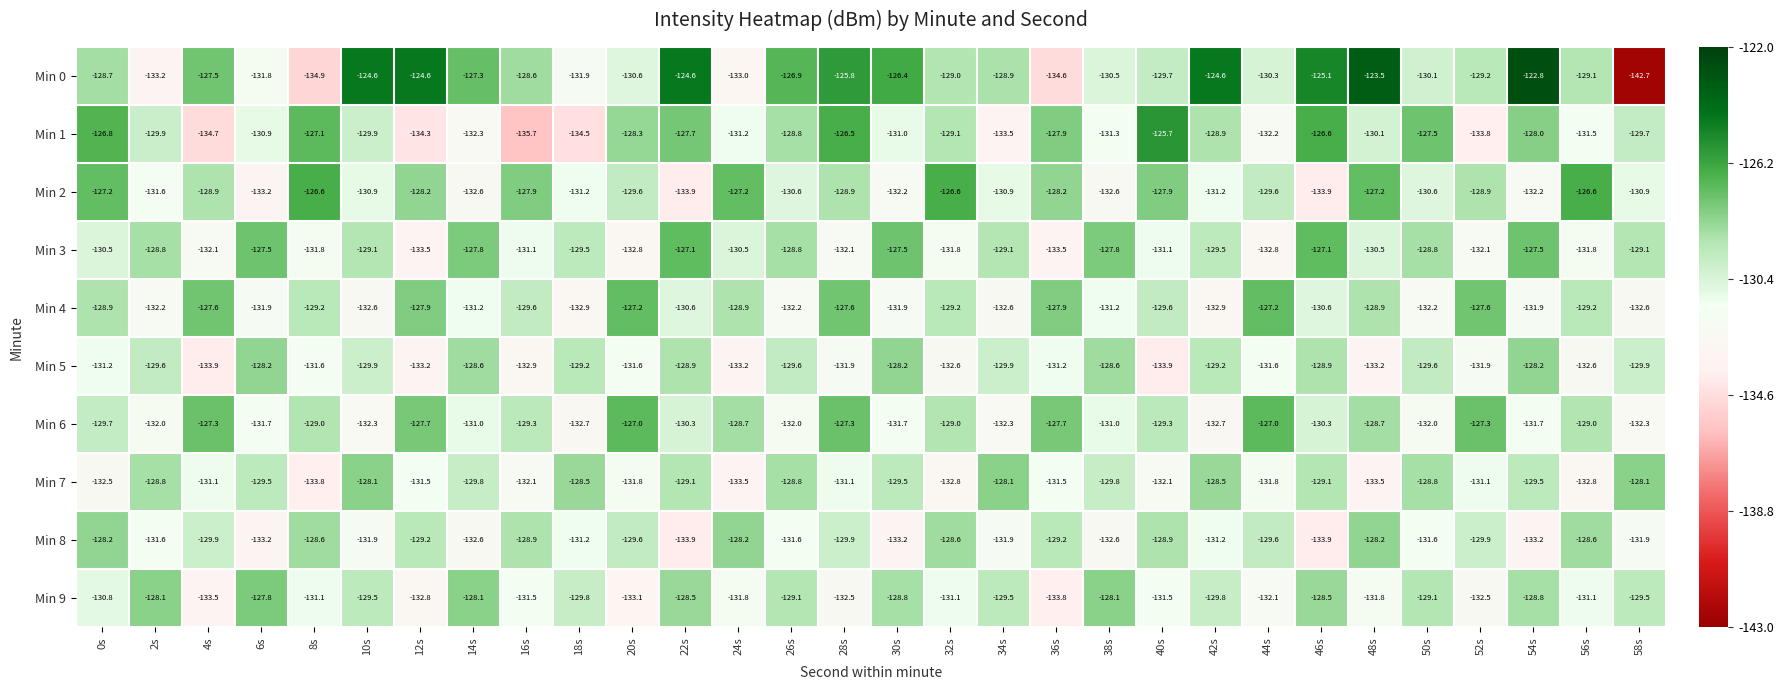

The Min 5 series shows -131.6 at 8s. True or false?

True